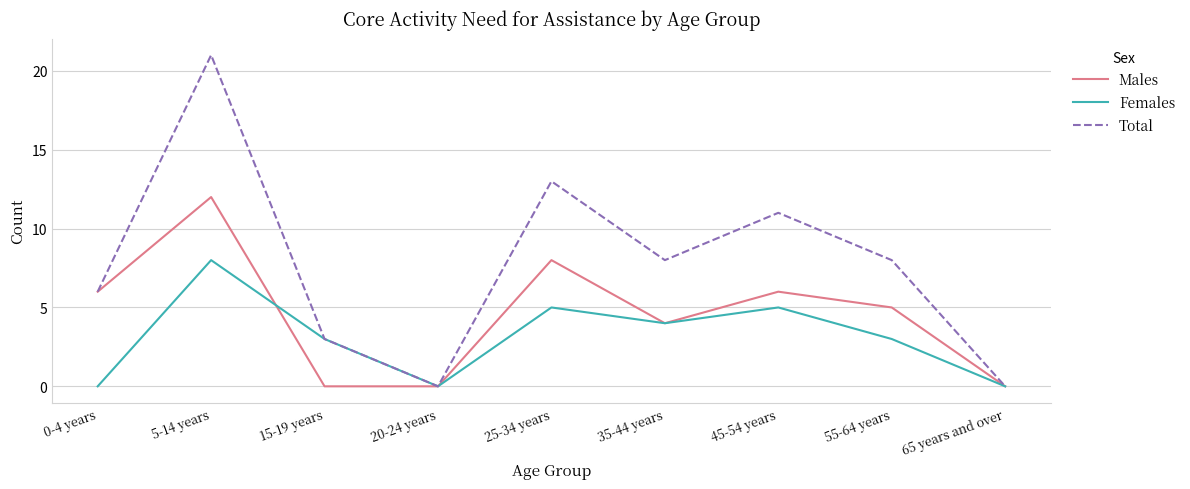

True or false: Females has more than 1 points higher than both neighbors.

True